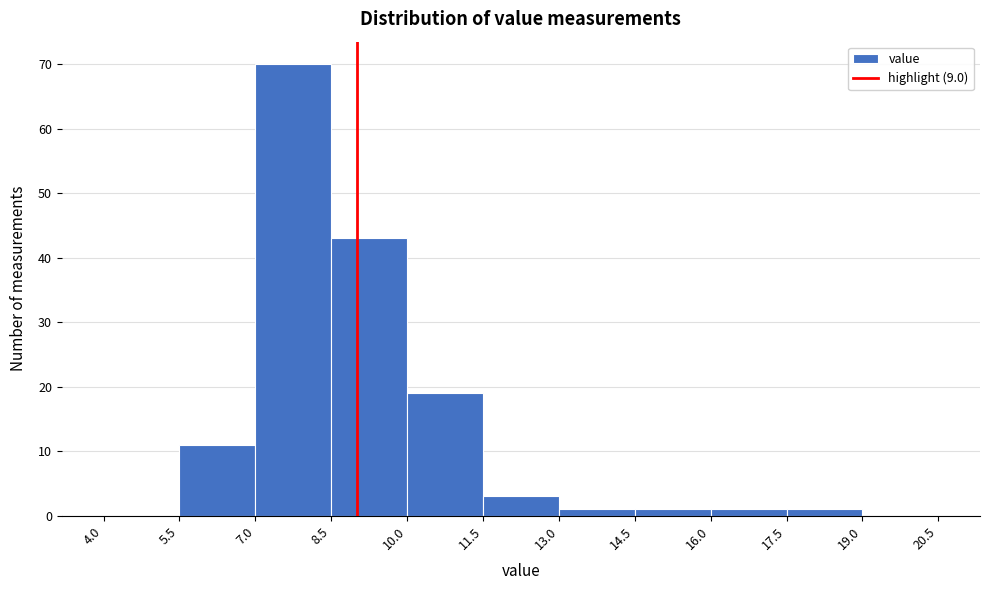

Reading left to right, list every bar in this chart as the range it spans on the x-axis followed by its height. The values are not printed on the chart, so give them approximately, as read against the axis.

4.0 to 5.5: 0
5.5 to 7.0: 11
7.0 to 8.5: 70
8.5 to 10.0: 43
10.0 to 11.5: 19
11.5 to 13.0: 3
13.0 to 14.5: 1
14.5 to 16.0: 1
16.0 to 17.5: 1
17.5 to 19.0: 1
19.0 to 20.5: 0